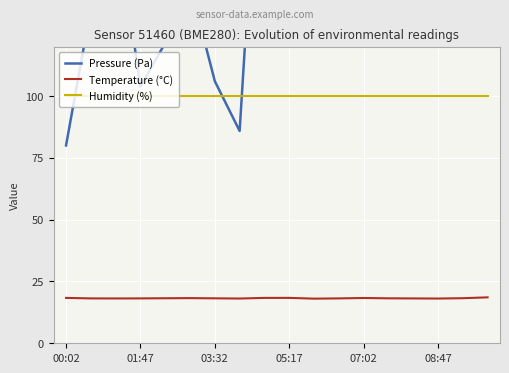

At which label is Pressure (Pa) closest to 190?

11